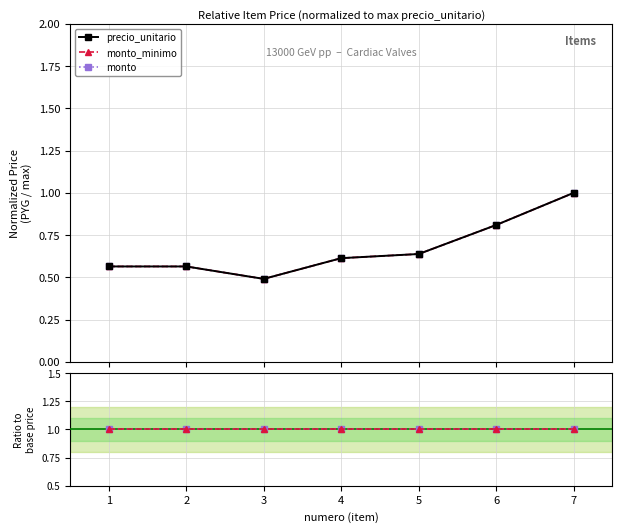

At how many categories does at least one series exceed 0?

7